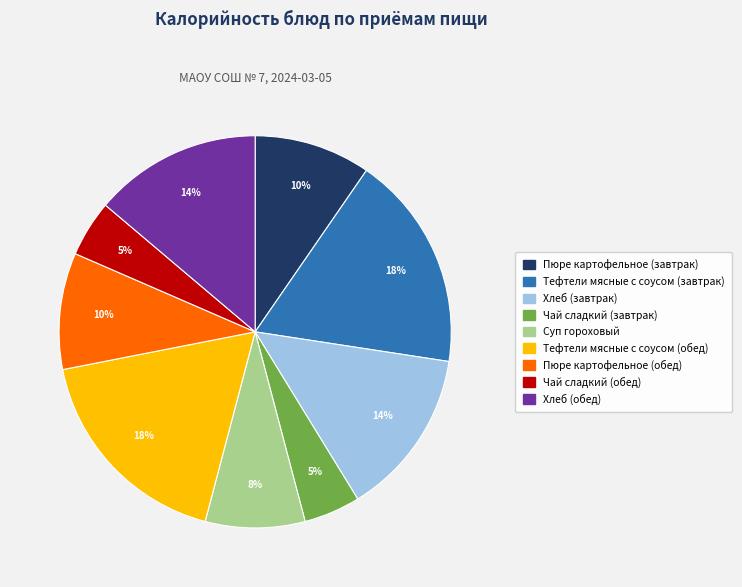

To the nearest percent, what is the average slice percentage?

11%